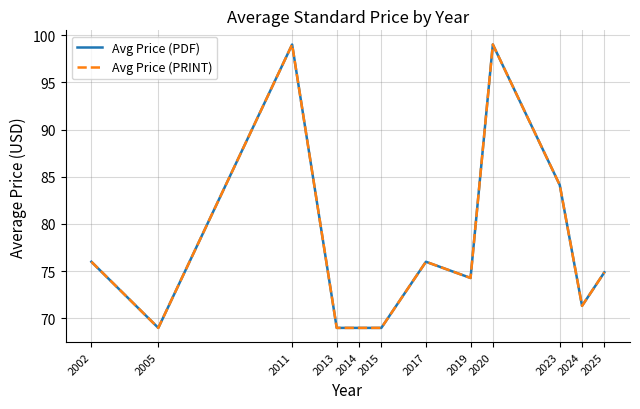

At which category does Avg Price (PDF) reach its first local peak?

2011